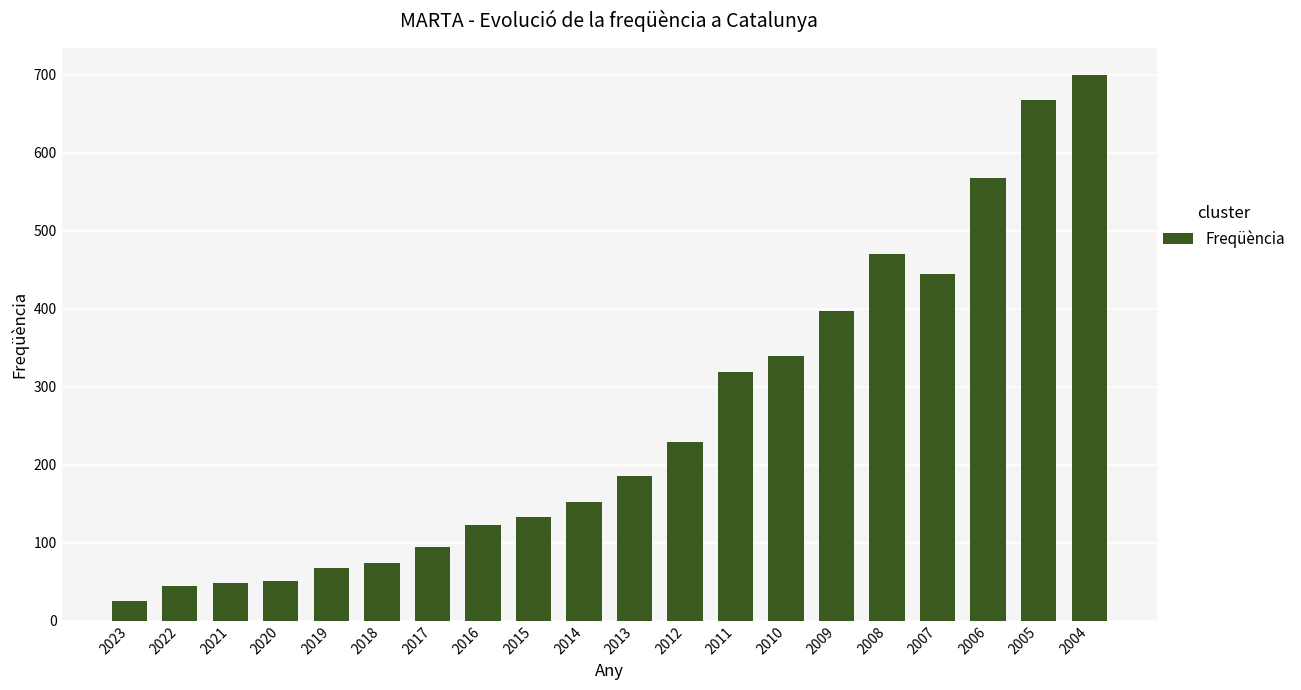

Which category has the highest value across all series?

2004